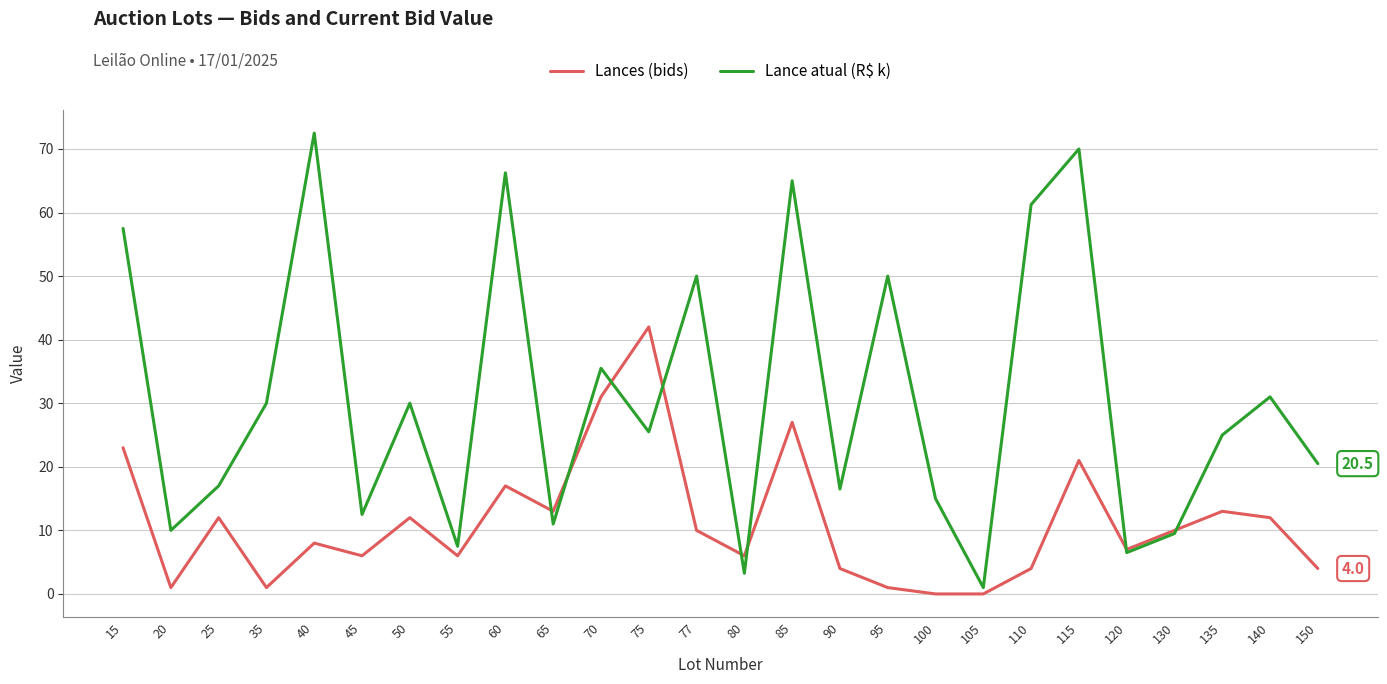

Rank the series by their average value, from highest to lowest.

Lance atual (R$ k), Lances (bids)